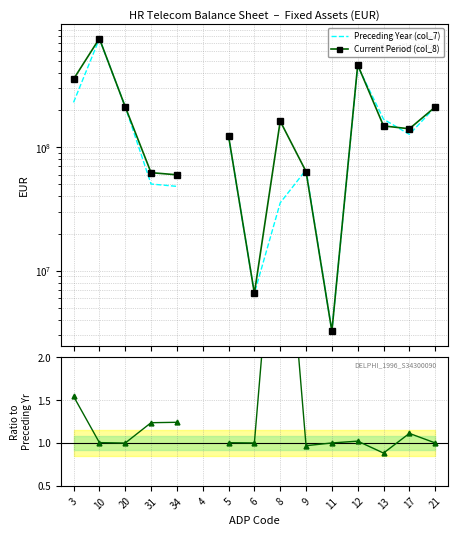

Between 12 and 31, which is larger?

12